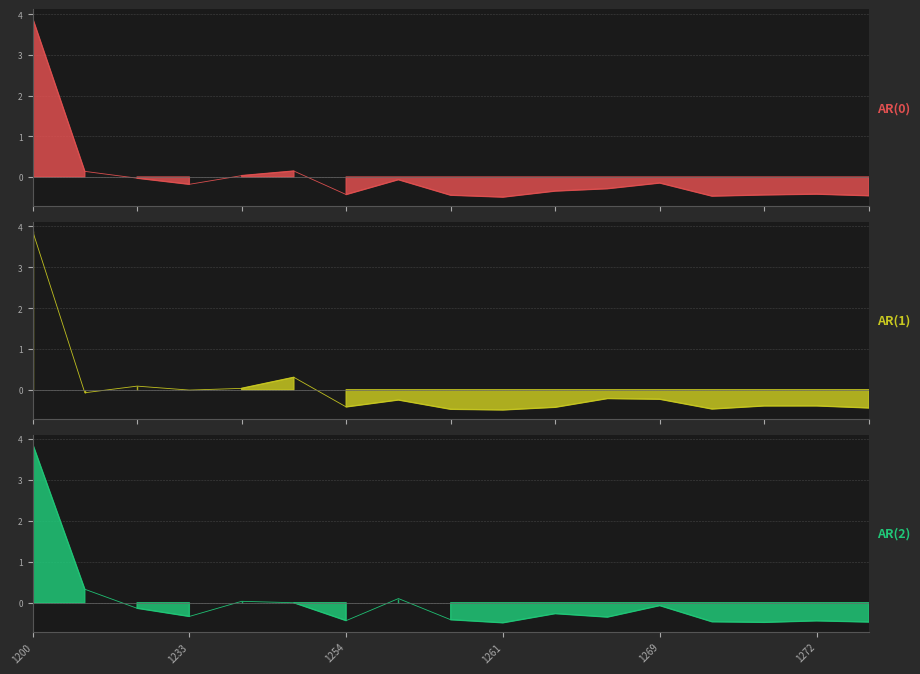

List the series in order of their peak value, lowest first.

AR(2), AR(1), AR(0)